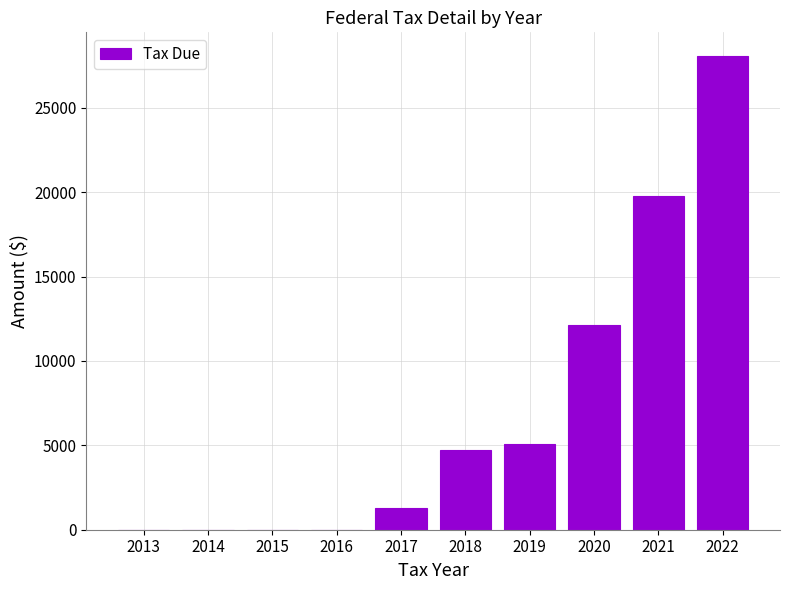

What is the sum of all values?

71068